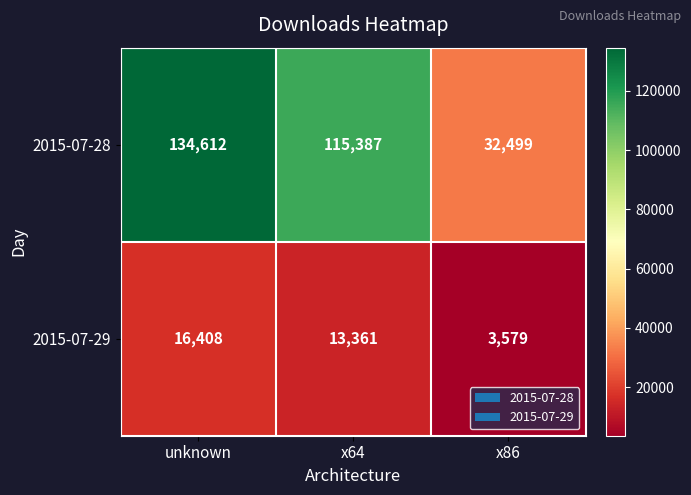

How many 2015-07-29 values are between 3579 and 16408?

3